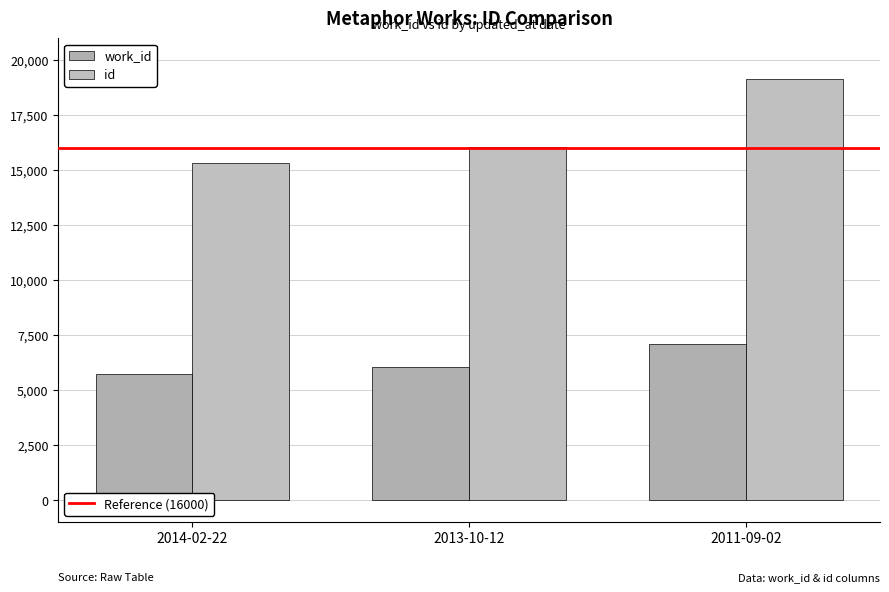

Count the number of categories in the chart.

3